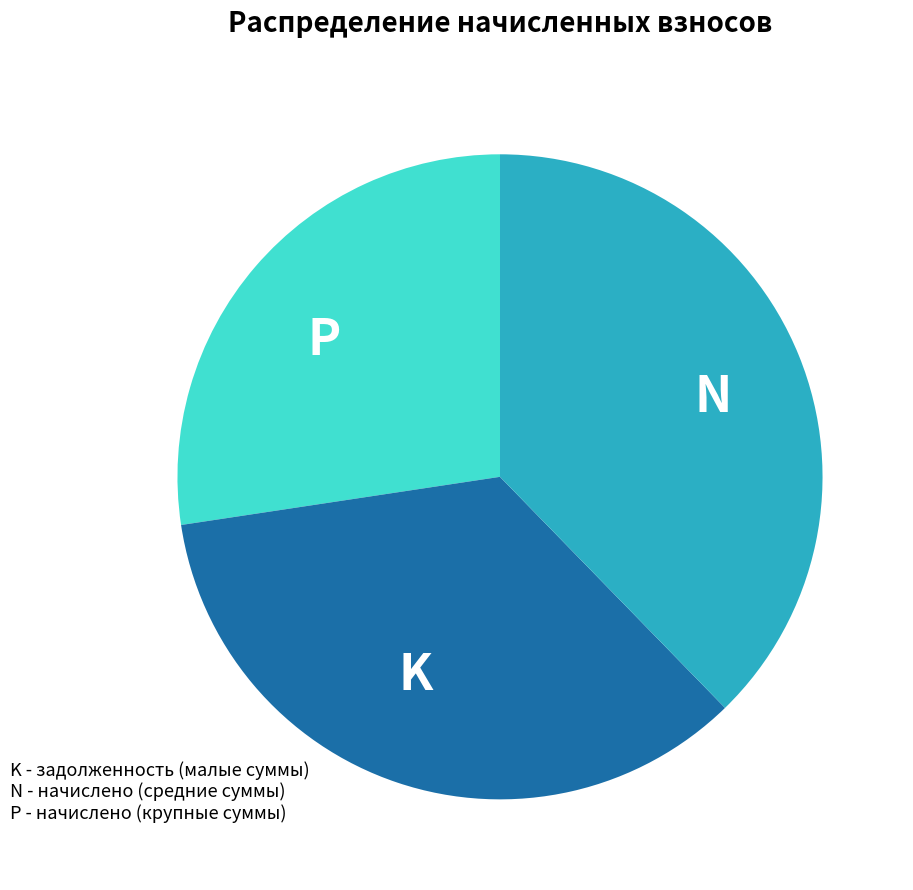

The K slice represents 35% of the pie. True or false?

True